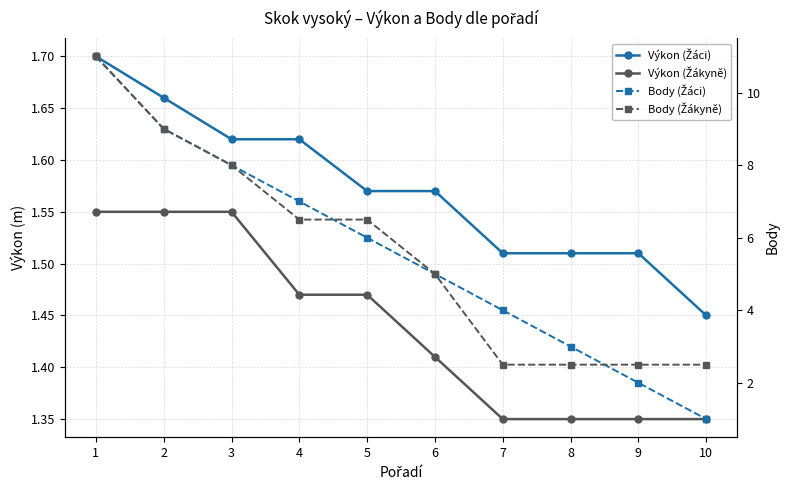

Reading right to left, list all the values displayed in this chart.

Výkon (Žáci): 1.4	1.5	1.5	1.5	1.6	1.6	1.6	1.6	1.7	1.7
Výkon (Žákyně): 1.4	1.4	1.4	1.4	1.4	1.5	1.5	1.6	1.6	1.6
Body (Žáci): 1.0	2.0	3.0	4.0	5.0	6.0	7.0	8.0	9.0	11.0
Body (Žákyně): 2.5	2.5	2.5	2.5	5.0	6.5	6.5	8.0	9.0	11.0